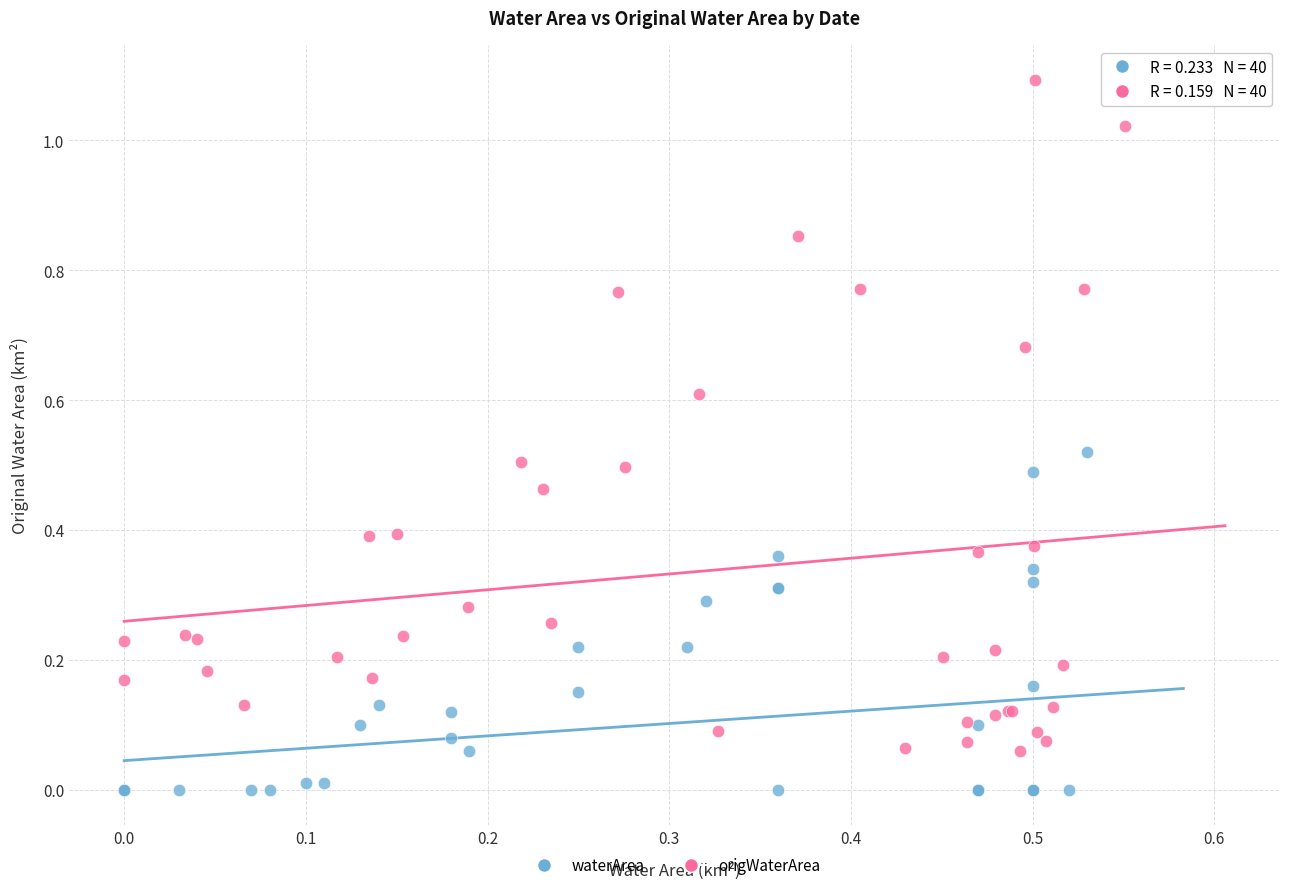

Which series reaches the minimum Y coordinate?

waterArea